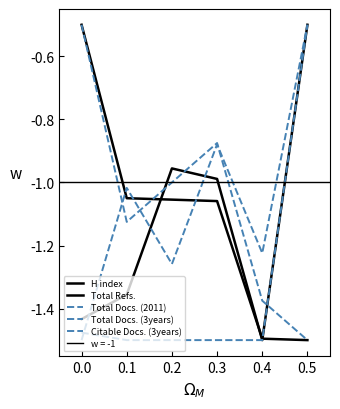

Which series has the widest spread of values?

H index